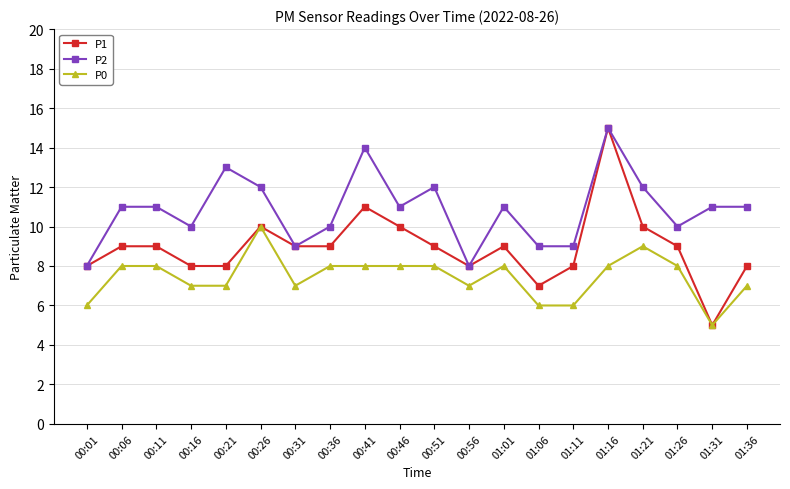

List the series in order of their overall mean, highest first.

P2, P1, P0